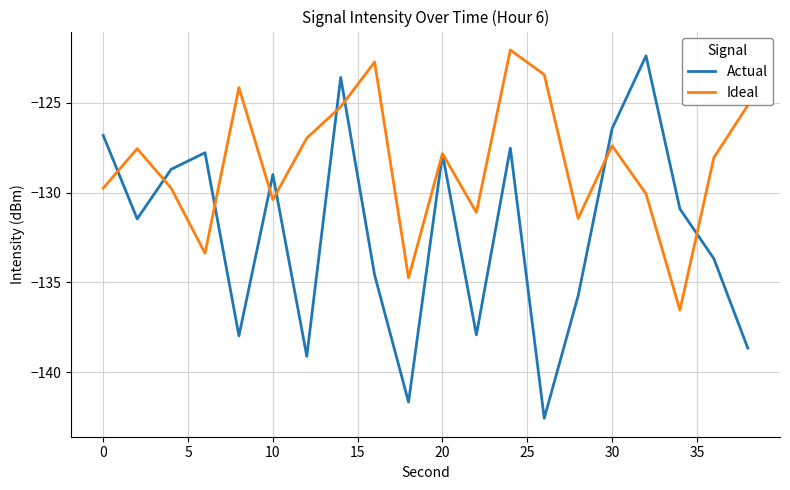

Rank the series by their average value, from lowest to highest.

Actual, Ideal